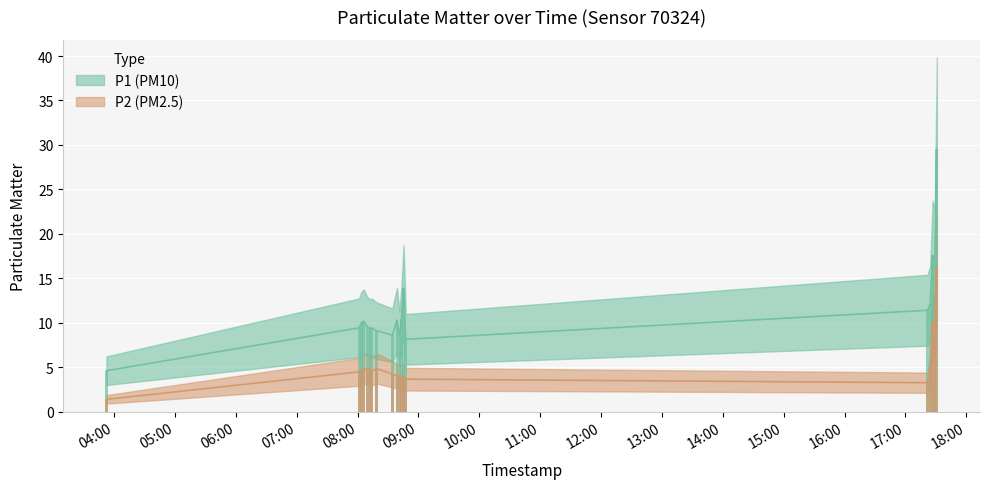

Reading left to right, list all the values displayed in this chart.

P1: 4.6	9.4	10.0	10.2	9.6	9.3	9.4	9.1	8.6	10.3	8.3	10.4	13.9	8.1	11.4	12.2	17.6	16.9	29.5
P2: 1.4	4.5	4.5	4.8	4.8	4.8	4.5	4.8	4.2	4.0	4.0	3.9	4.0	3.6	3.2	5.0	10.0	9.6	16.2